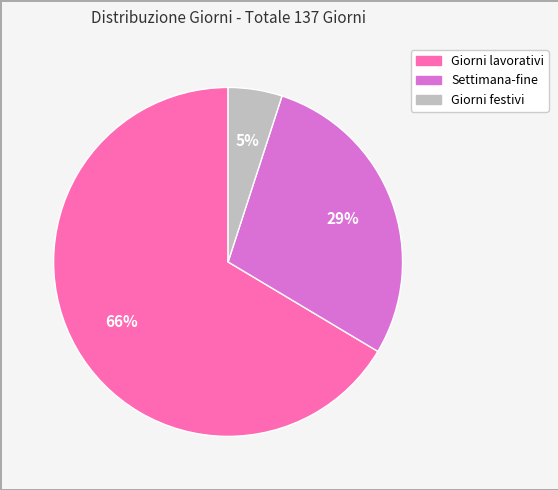

What percentage is the Giorni festivi slice, to the nearest percent?

5%